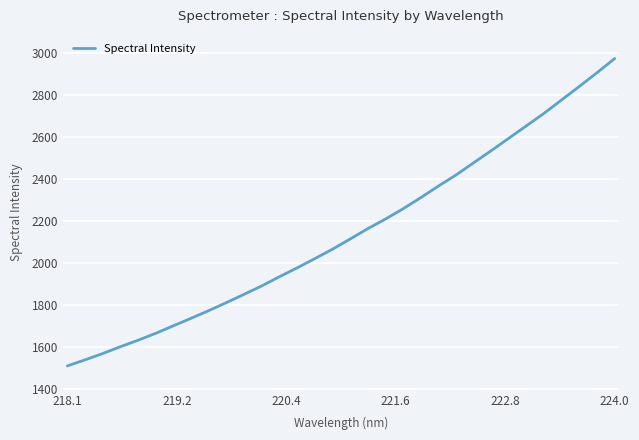

What is the difference between the second highest and second lowest values?

1369.4